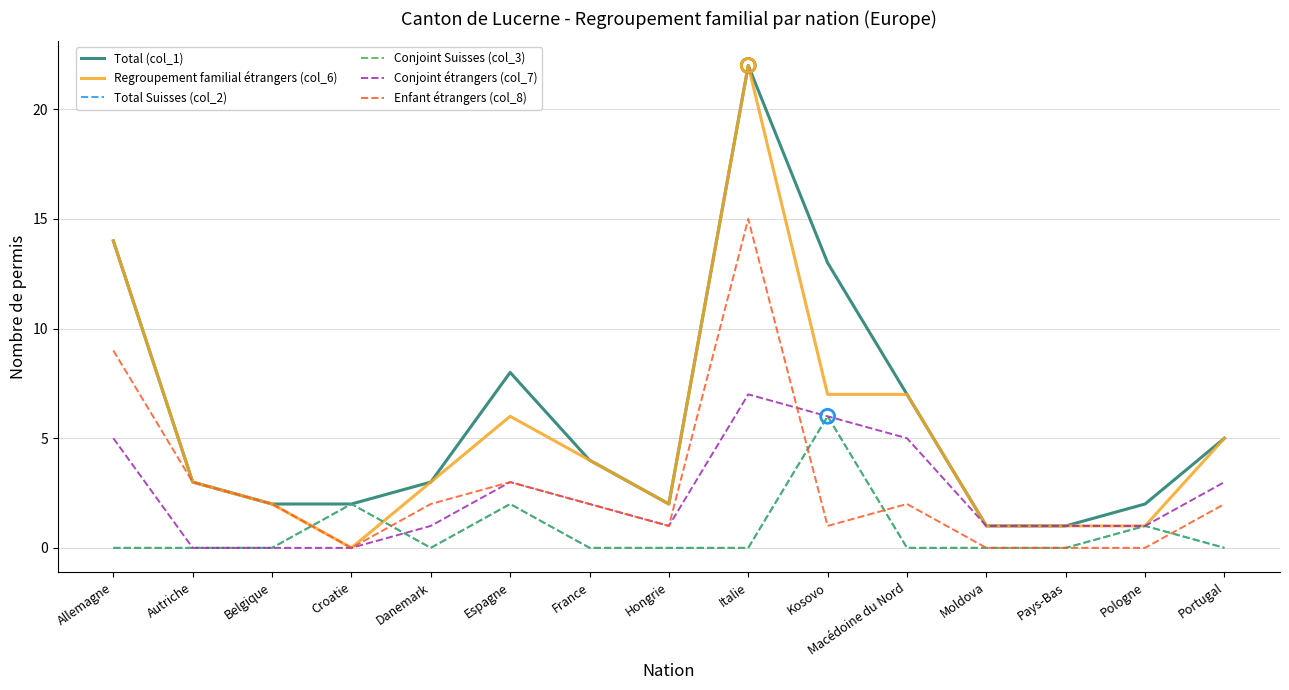

At which category is the sum across all series the highest?

Italie